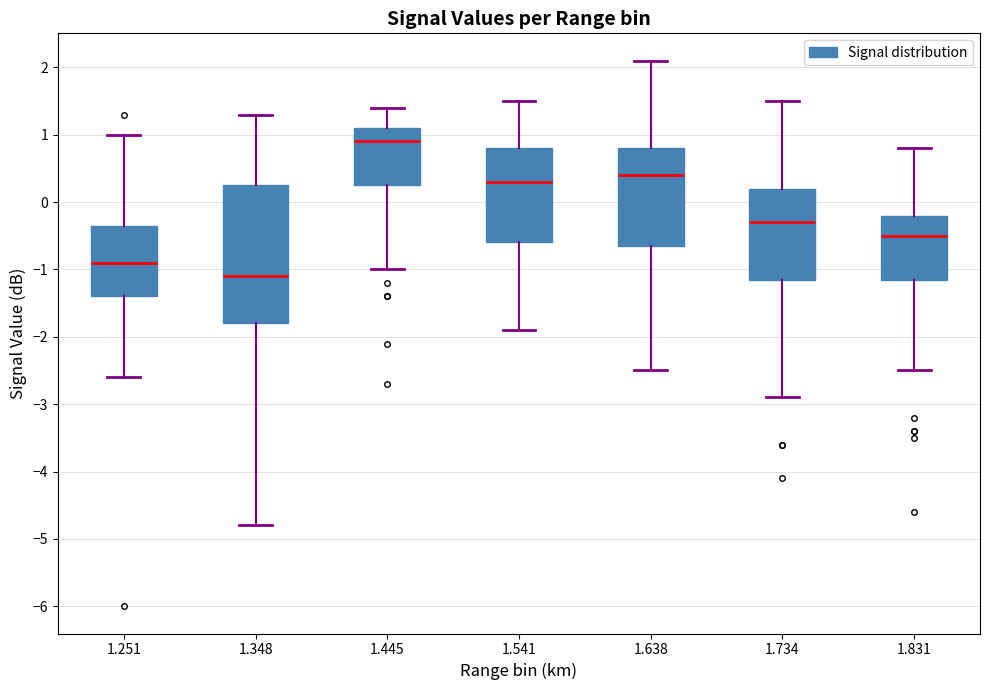

Where is the lower edge of the box at x = 1.445 on the y-axis? The values are not printed on the chart, so give them approximately, as read against the axis.

0.3